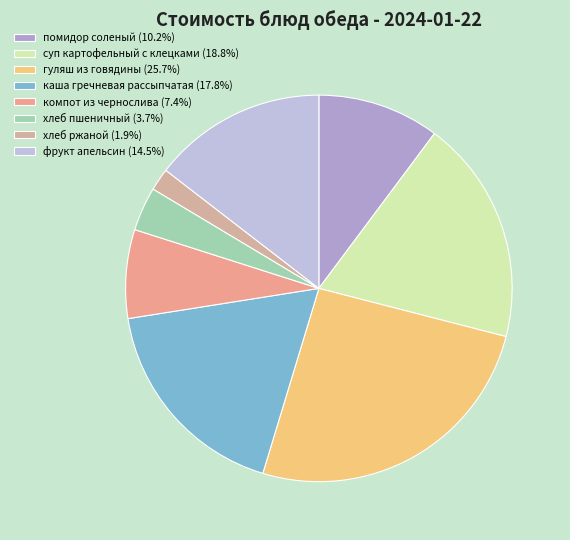

True or false: помидор соленый accounts for 16% of the total.

False